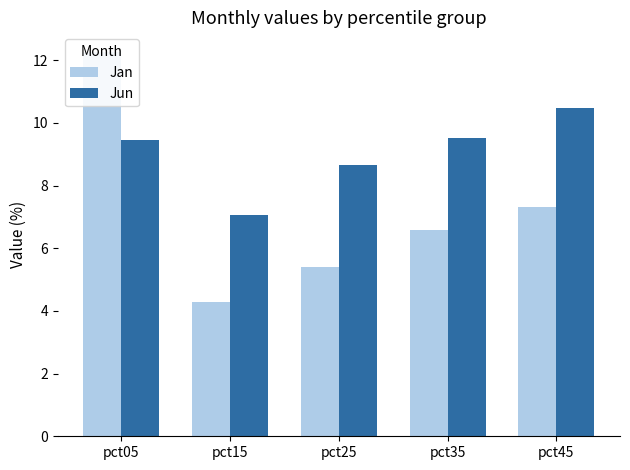

Is it true that Jun equals 12.4 at pct35?

False